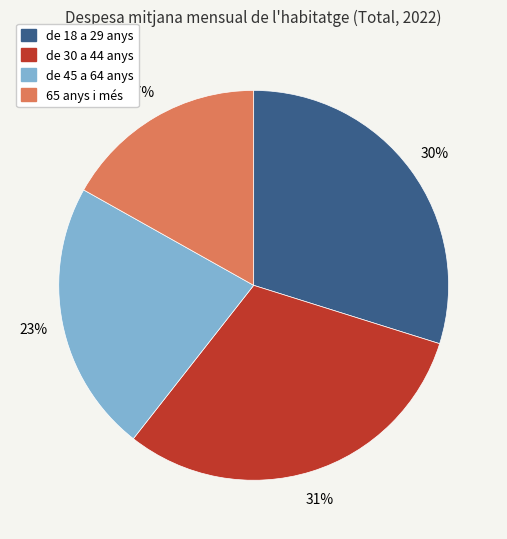

To the nearest percent, what is the difference between the largest and smallest slice percentages?

14%